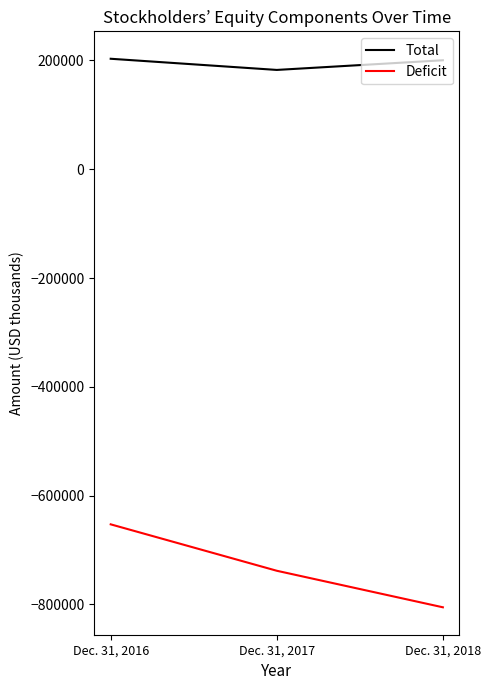

Between Dec. 31, 2016 and Dec. 31, 2017, which series saw the biggest shift?

Deficit